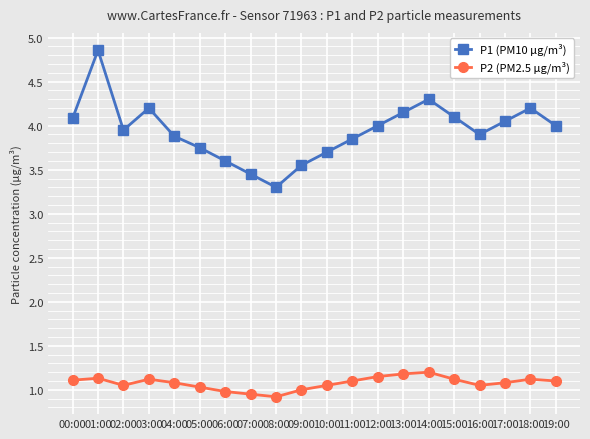

True or false: P1 (PM10 µg/m³) has more than 1 points higher than both neighbors.

True